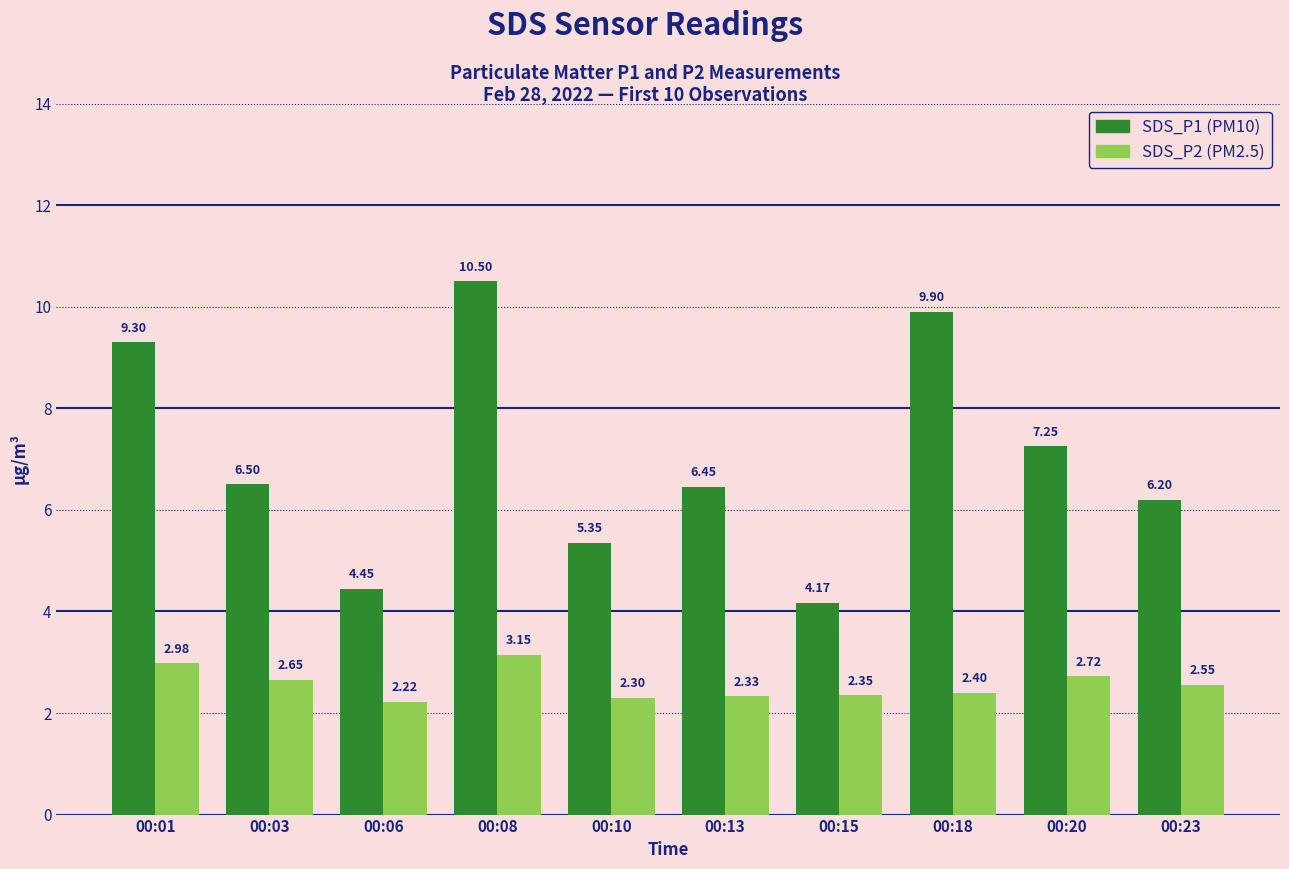

What is the total value across all series at 00:06?

6.7